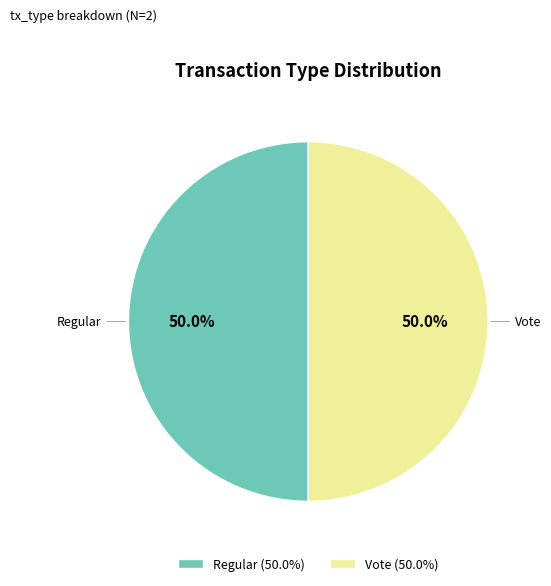

Count the number of slices in the pie.

2